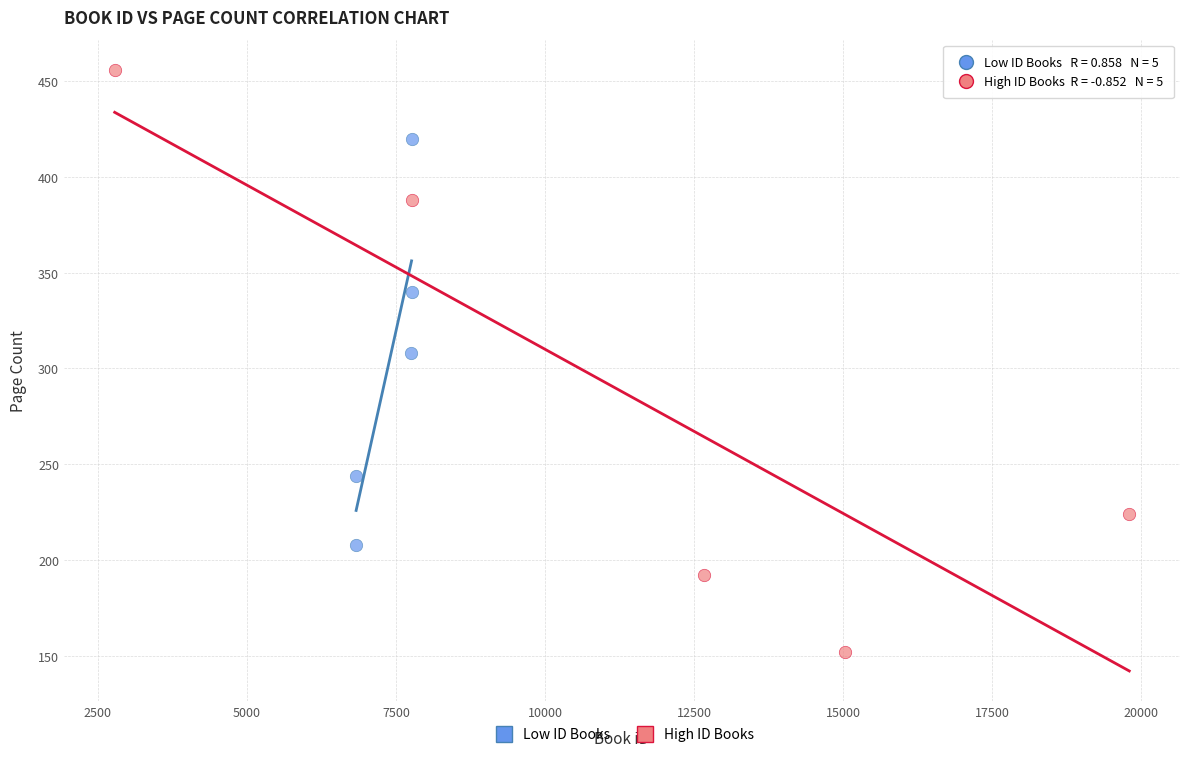

Which series has the largest Y range (max minus min)?

High ID Books